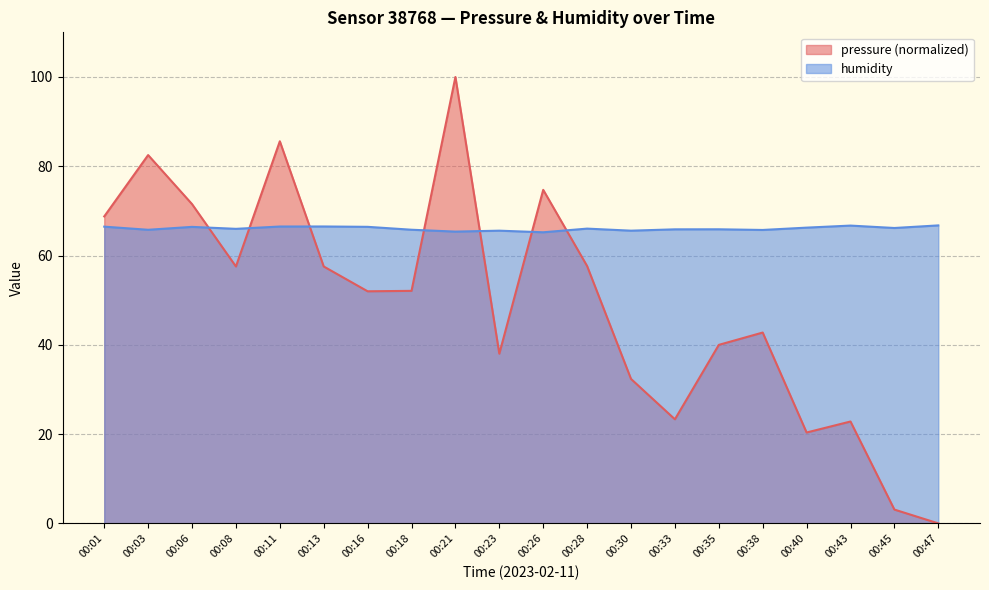

Reading right to left, transcribe all the data shown in this chart.

pressure: 0.0	3.1	22.8	20.4	42.7	40.0	23.3	32.4	57.6	74.7	38.0	100.0	52.1	52.0	57.5	85.6	57.5	71.5	82.5	68.8
humidity: 66.8	66.2	66.7	66.2	65.7	65.9	65.9	65.6	66.0	65.2	65.6	65.4	65.8	66.4	66.5	66.5	66.0	66.4	65.8	66.5